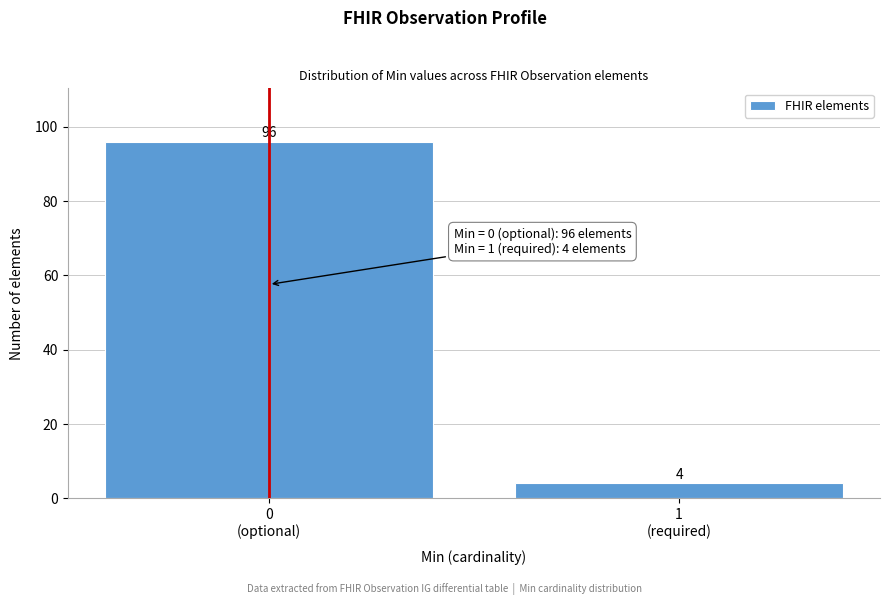

Reading left to right, list all the values displayed in this chart.

96	4